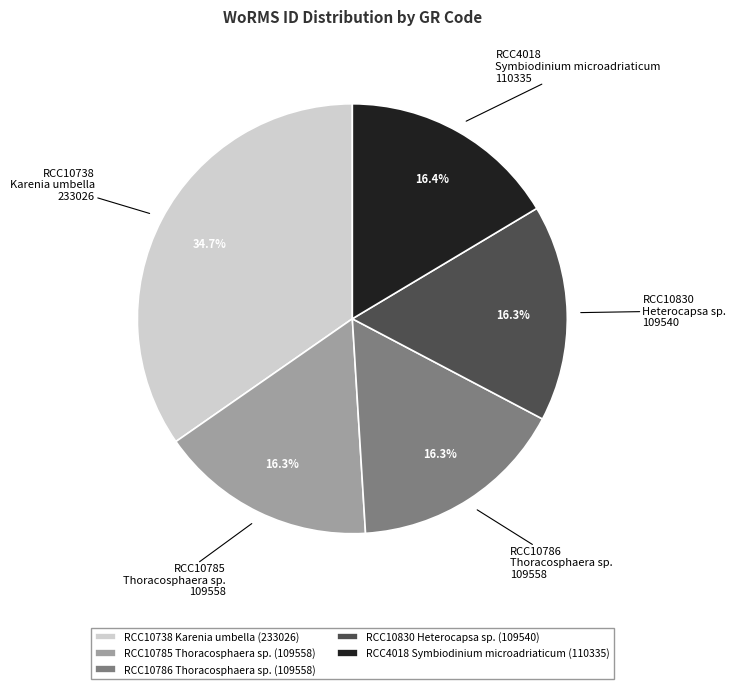

Does RCC10786 Thoracosphaera sp. account for over 50% of the chart?

No